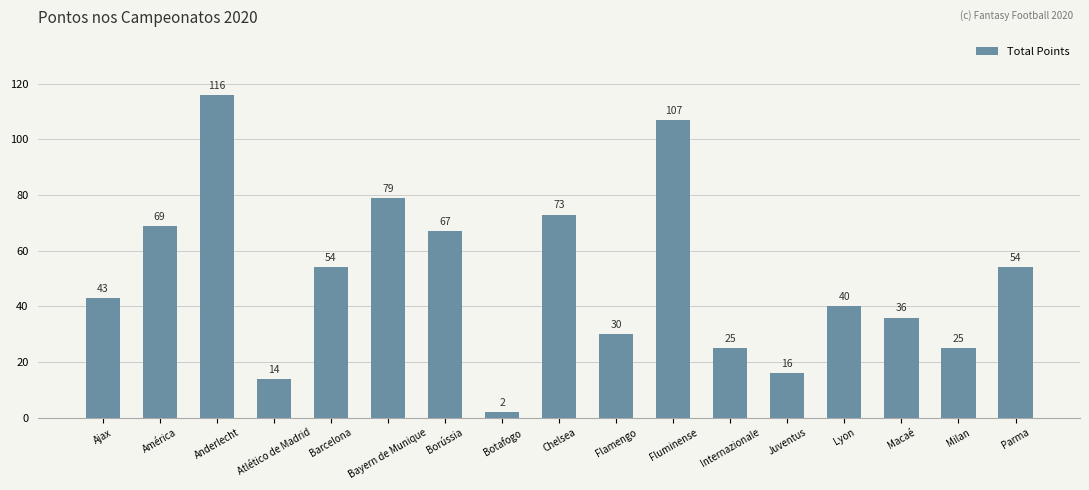

The chart shows a value of 9 at Juventus. True or false?

False